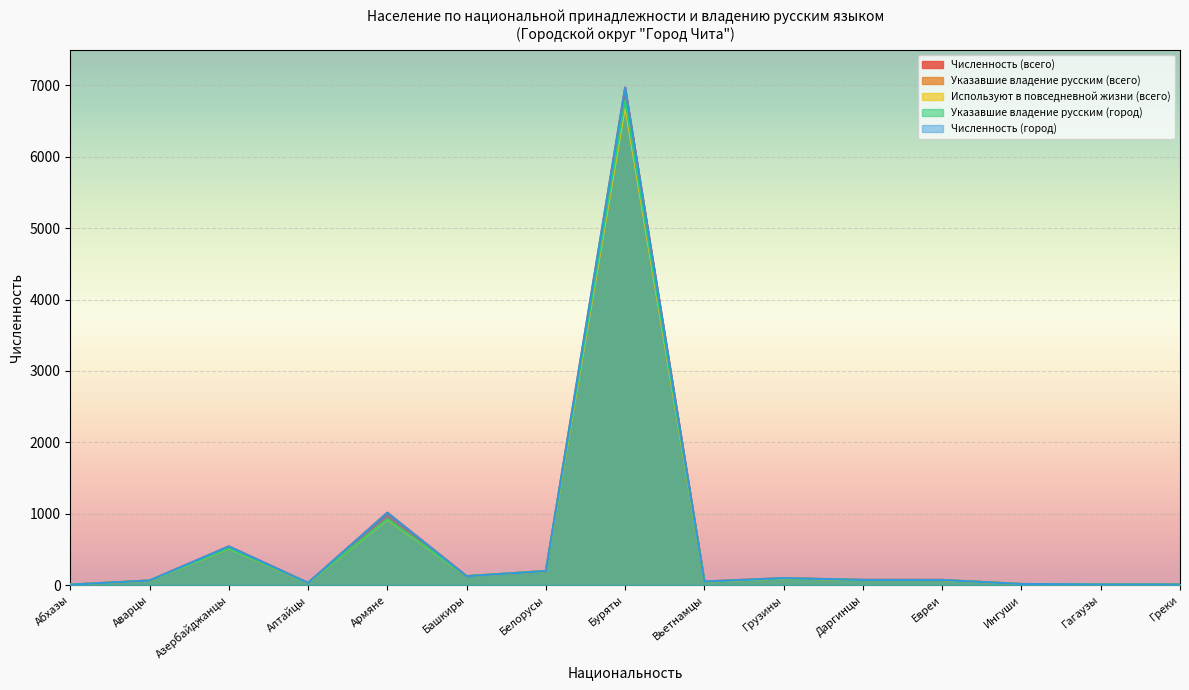

Reading right to left, transcribe all the data shown in this chart.

Численность (всего): 7	7	14	71	72	97	49	6969	196	124	1013	30	541	63	5
Указавшие владение русским (всего): 7	7	14	70	70	92	46	6790	196	124	923	30	513	62	5
Используют в повседневной жизни (всего): 7	7	14	70	70	92	46	6714	196	124	916	30	510	62	5
Указавшие владение русским (город): 7	7	14	70	70	92	46	6790	196	124	923	30	513	62	5
Численность (город): 7	7	14	71	72	97	49	6969	196	124	1013	30	541	63	5